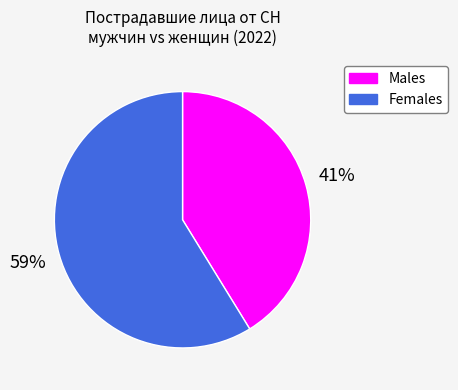

To the nearest percent, what is the average slice percentage?

50%